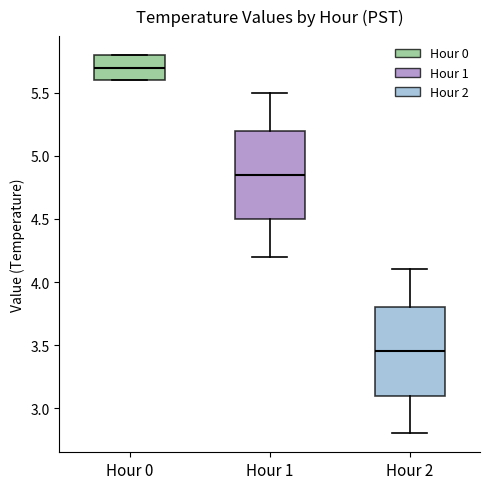

Reading left to right, transcribe this box plot: for each box, give where its median line is, the range the box spans, and where its two whiskers end, as read against the y-axis. The values are not printed on the chart, so give them approximately, as read against the axis.

Hour 0: median 5.70, box 5.60 to 5.80, whiskers 5.60 to 5.80
Hour 1: median 4.85, box 4.50 to 5.20, whiskers 4.20 to 5.50
Hour 2: median 3.45, box 3.10 to 3.80, whiskers 2.80 to 4.10